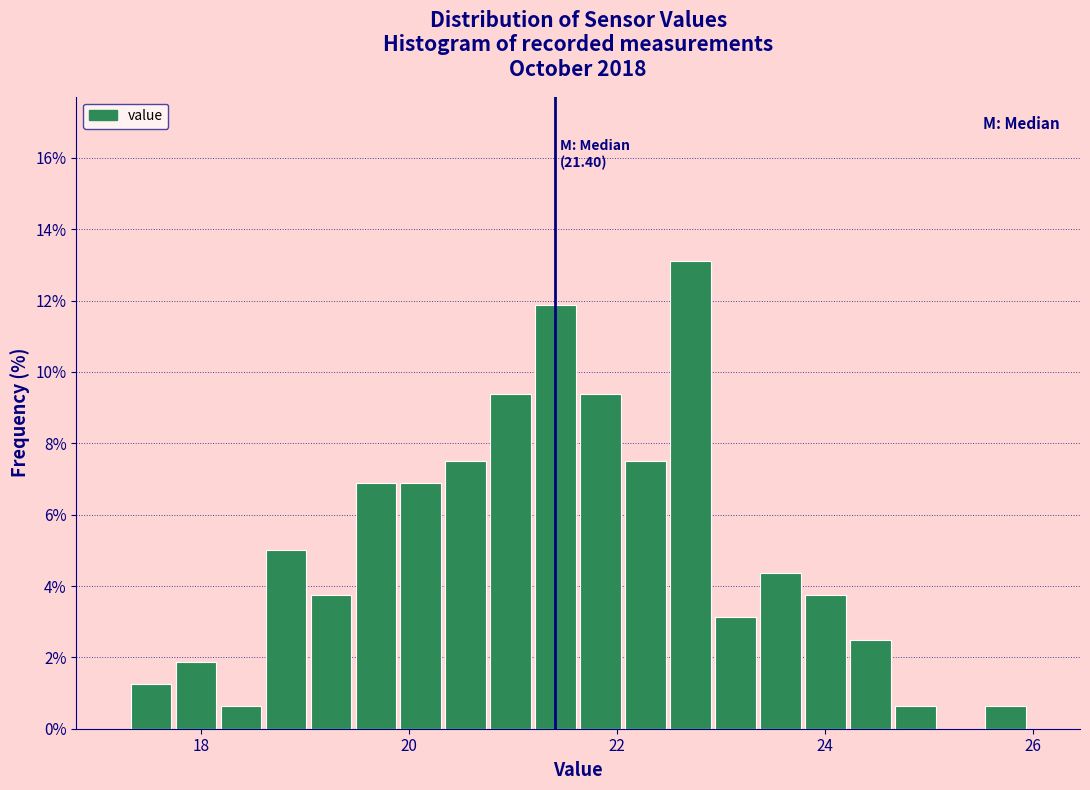

Around what value on the x-axis is the tallest bar? Give the approximate position of its centre, as read against the axis.

22.8